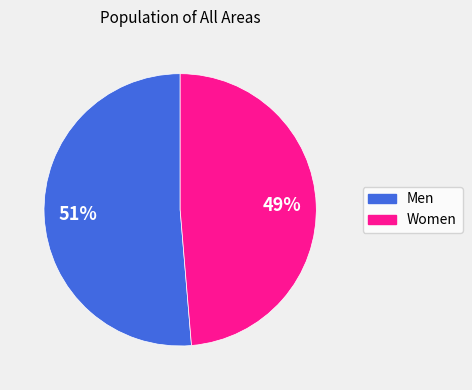

How many slices are in this pie chart?

2